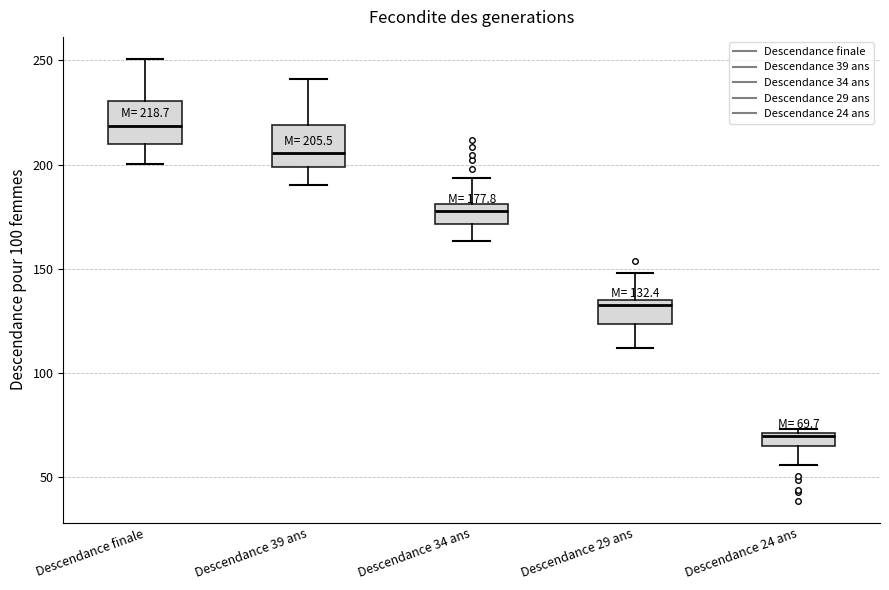

Which box has the lowest median line?

Descendance 24 ans